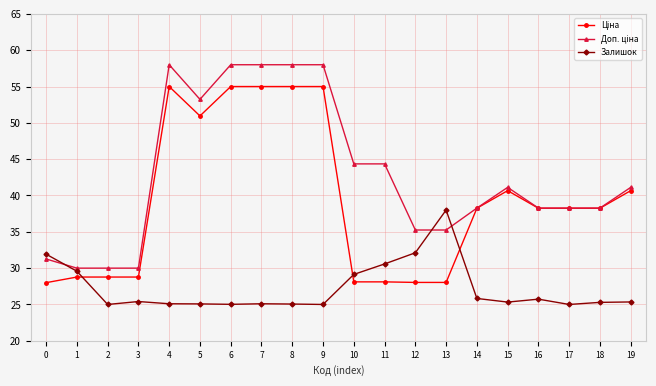

What is the spread (max minus min) of values at 18?

13.0